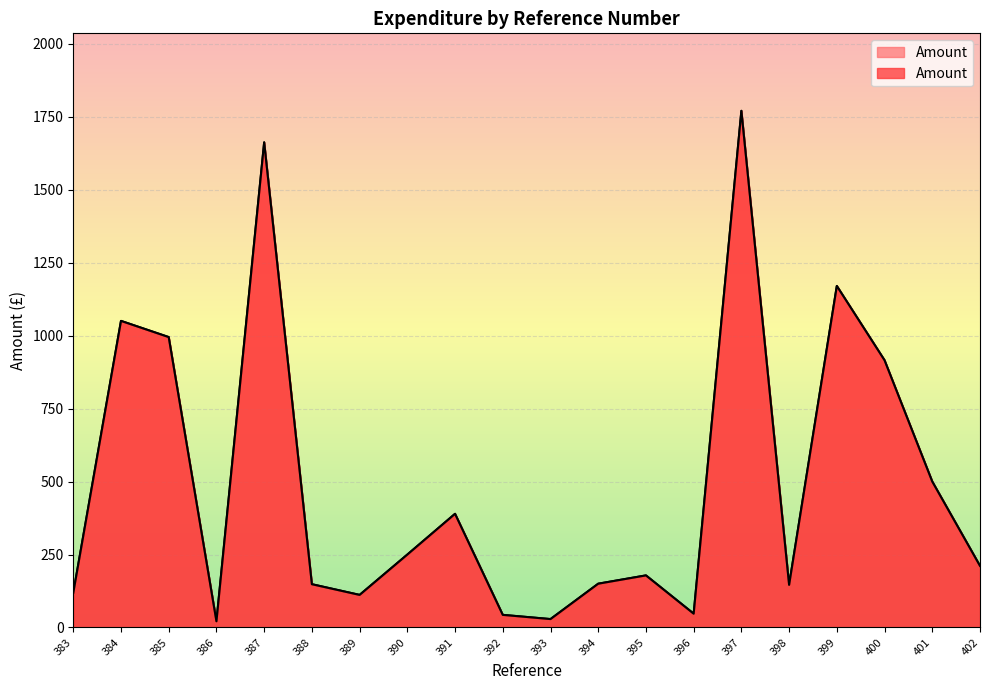

Where is the first local minimum?

386